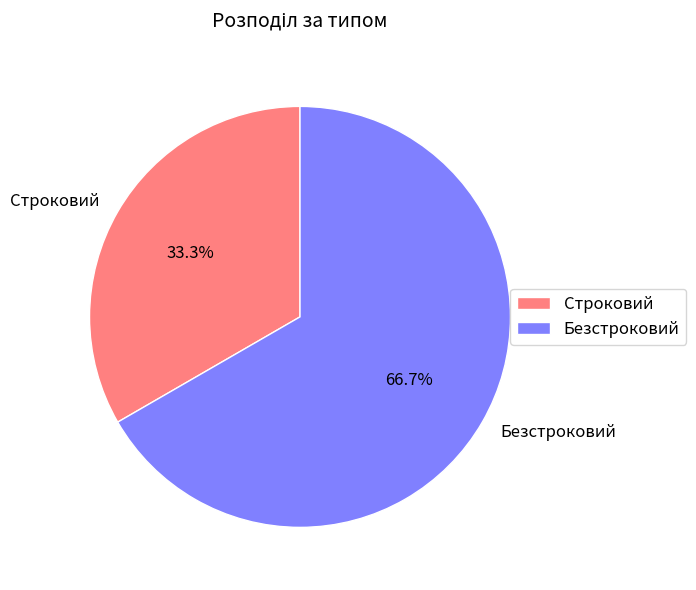

To the nearest percent, what portion does Строковий represent?

33%